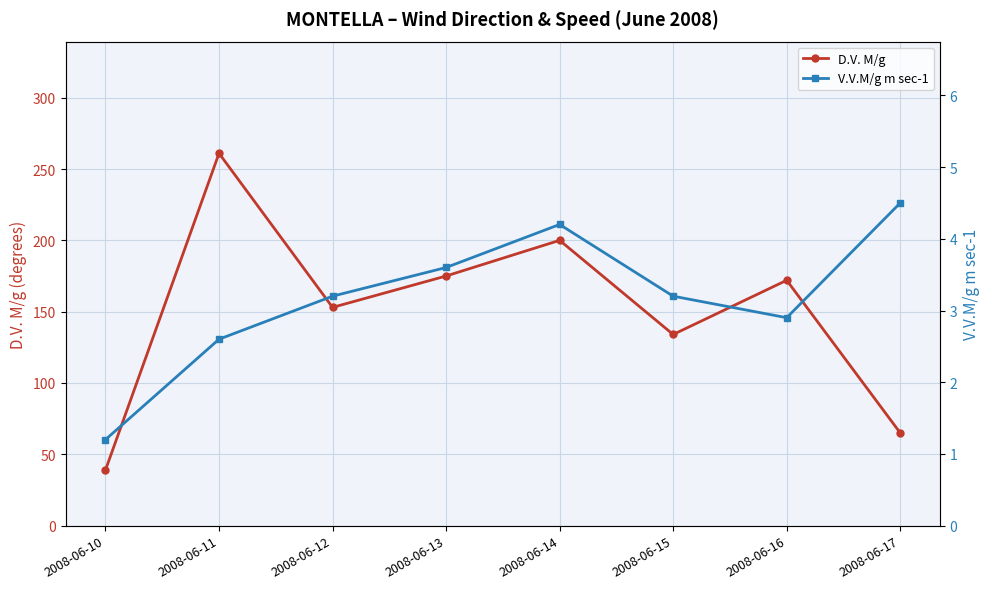

Where is the first local minimum for V.V.M/g m sec-1?

2008-06-16